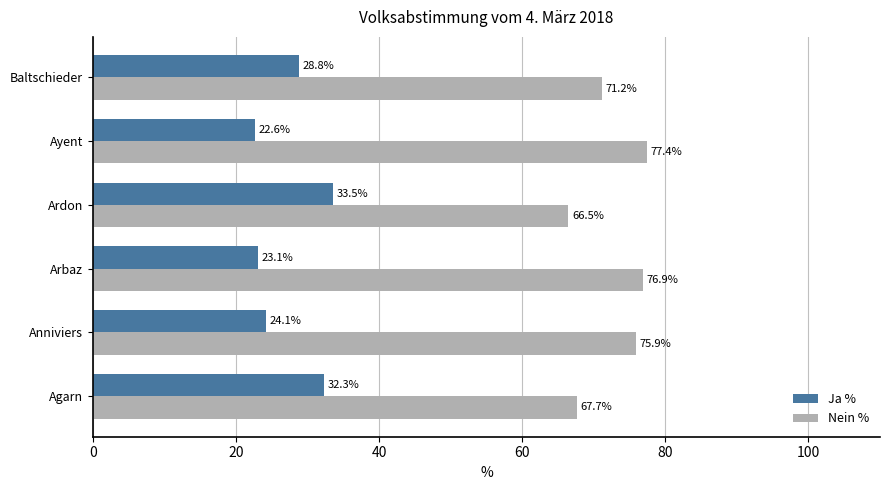

What is the average value of the Ja % series?

27.4